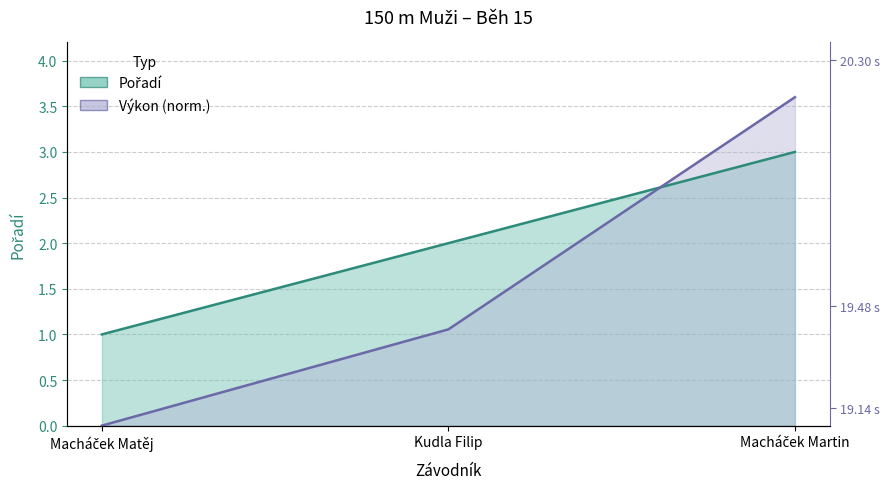

Where is Pořadí nearest to the value 2?

Kudla Filip